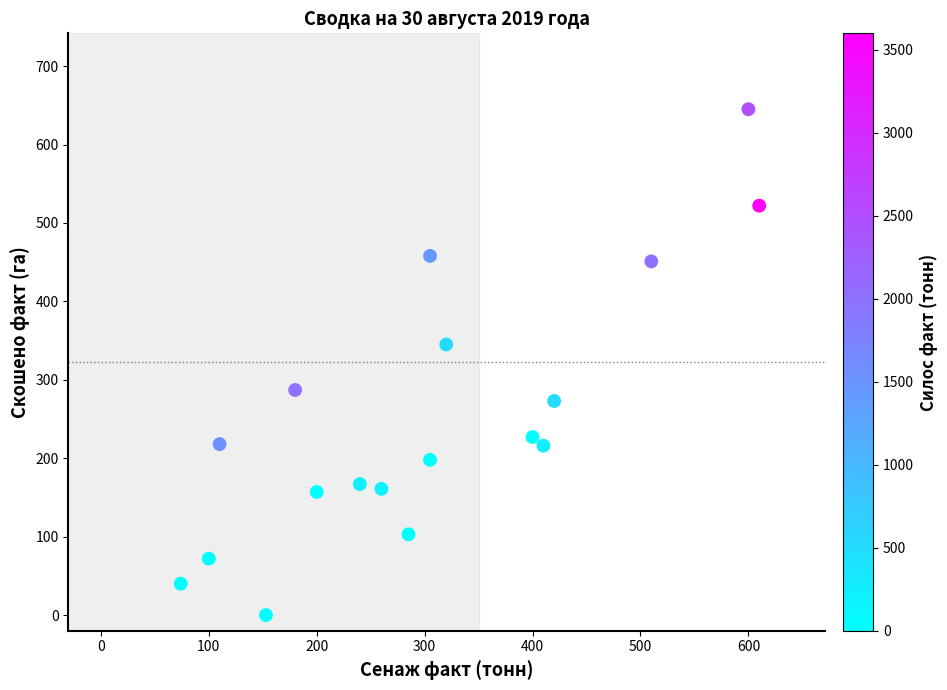

What is the range of Y values (max minus min)?

645